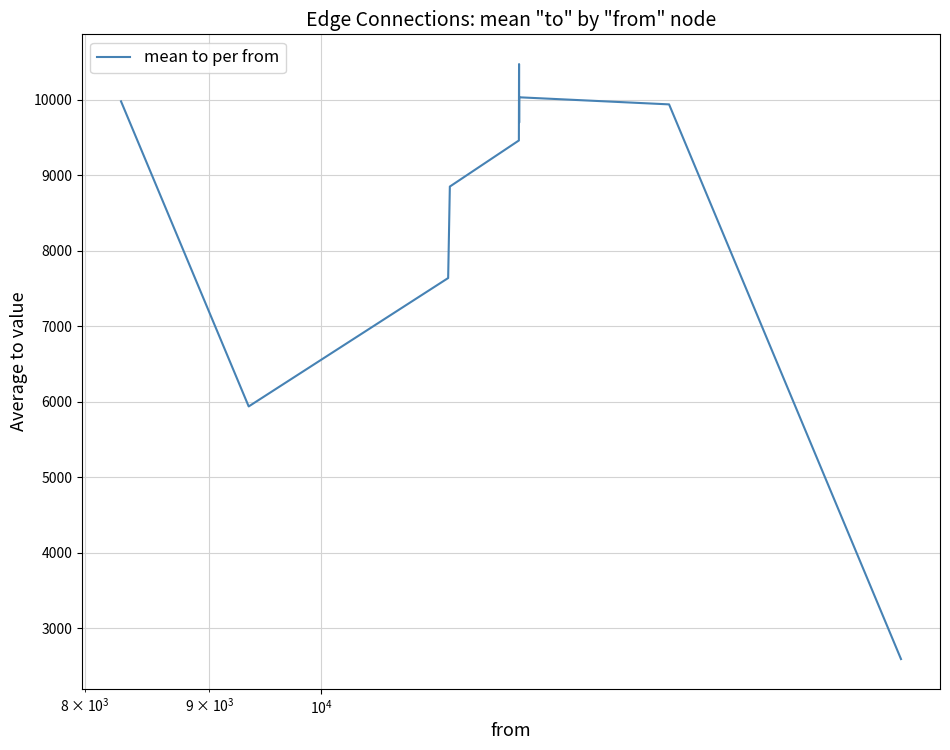

Reading right to left, transcribe all the data shown in this chart.

2595.0	9939.5	10033.3	9696.3	10473.0	9461.5	8851.3	7640.0	5940.0	9979.6